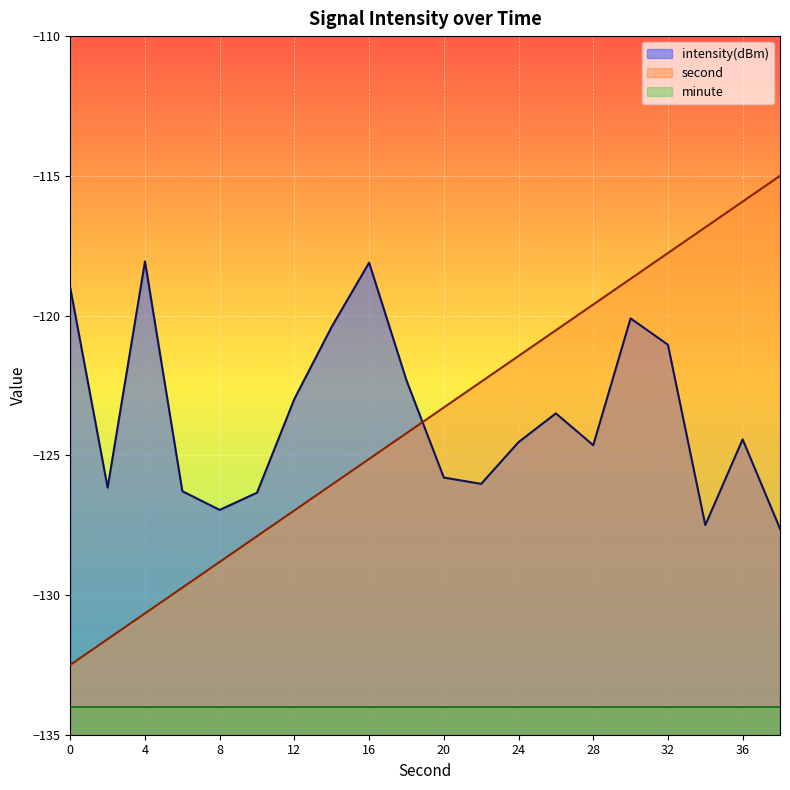

List the labels in order of second value, smallest first.

0, 2, 4, 6, 8, 10, 12, 14, 16, 18, 20, 22, 24, 26, 28, 30, 32, 34, 36, 38